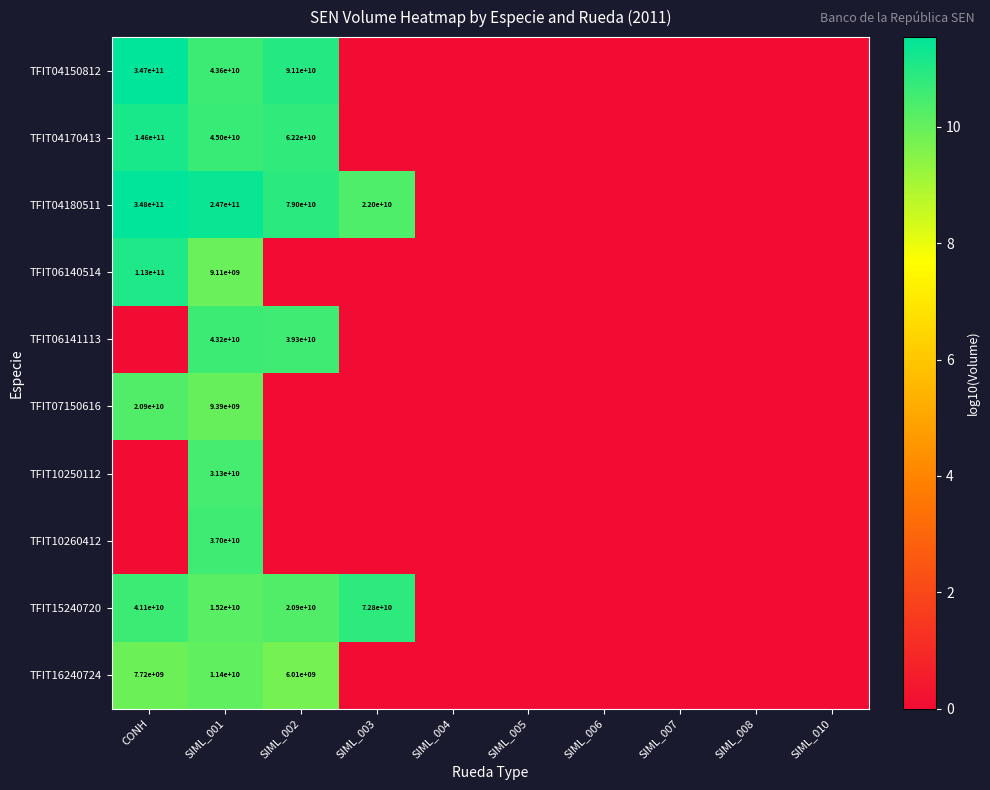

The value of TFIT15240720 at SIML_002 is 35275379058. True or false?

False